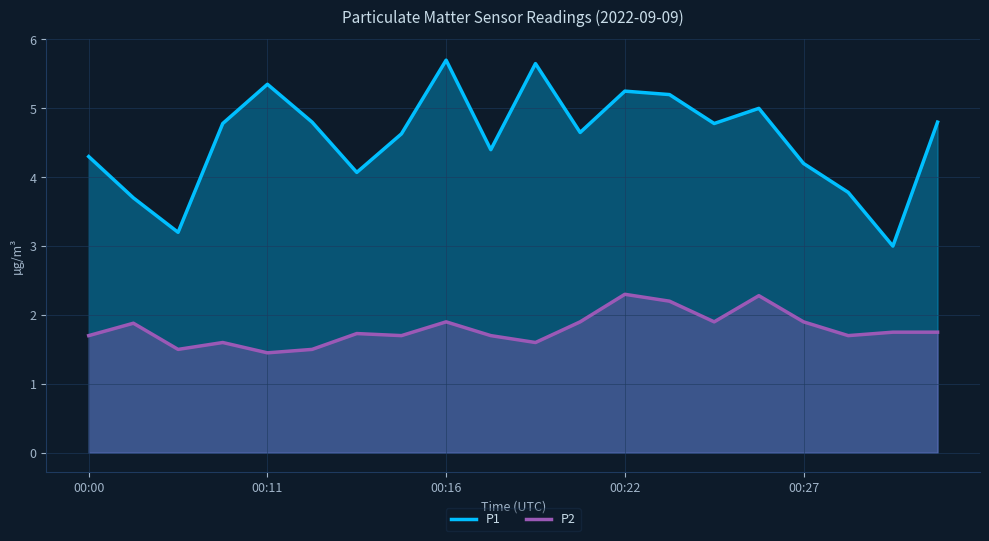

What is the difference between the maximum and minimum values in the P1 series?

2.7